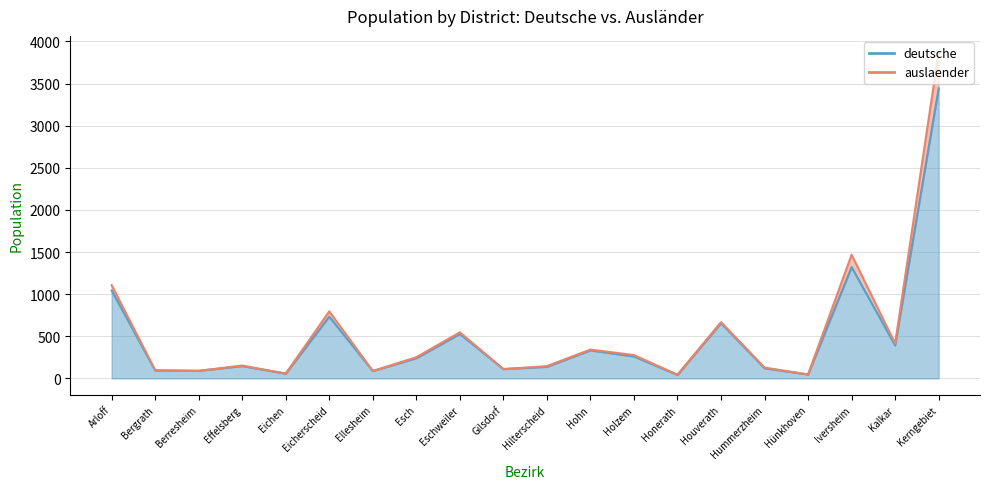

Where is auslaender nearest to the value 1958?

Iversheim